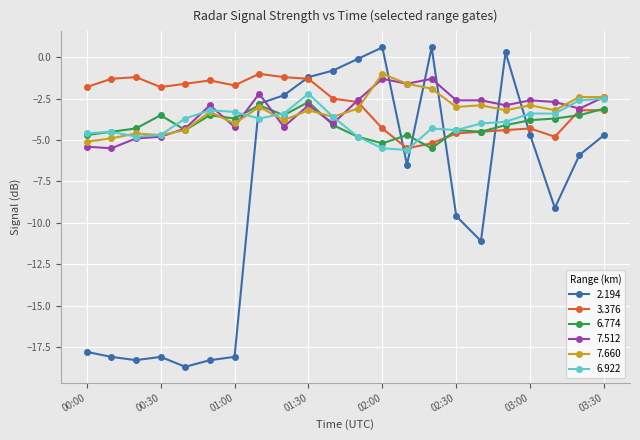

What is the minimum value shown in the chart?

-18.7